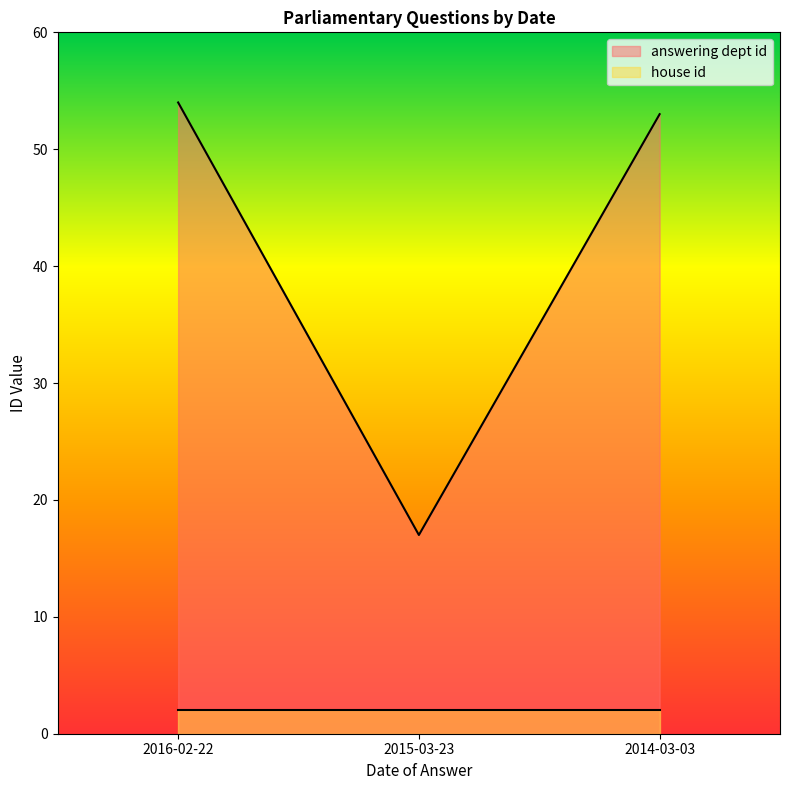

What is the average value?

41